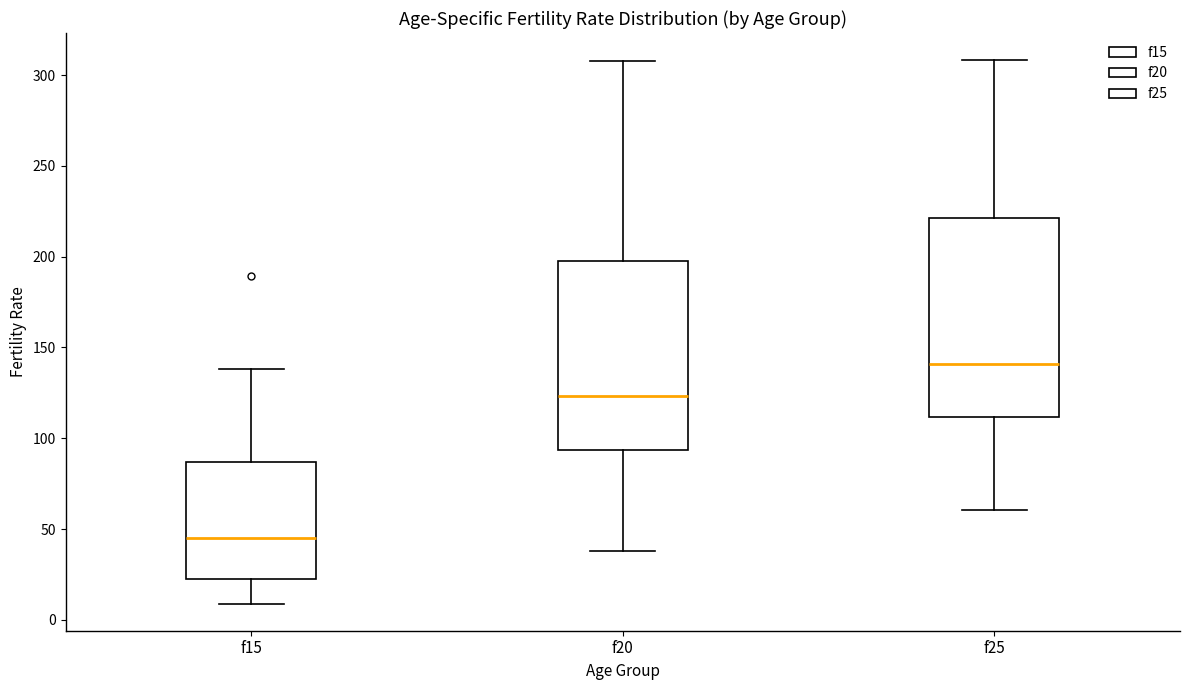

Reading left to right, read every box against the y-axis: the position of its median line, the range the box covers, and the ends of its whiskers. The values are not printed on the chart, so give them approximately, as read against the axis.

f15: median 45, box 25 to 85, whiskers 10 to 140
f20: median 125, box 95 to 200, whiskers 40 to 310
f25: median 140, box 110 to 220, whiskers 60 to 310